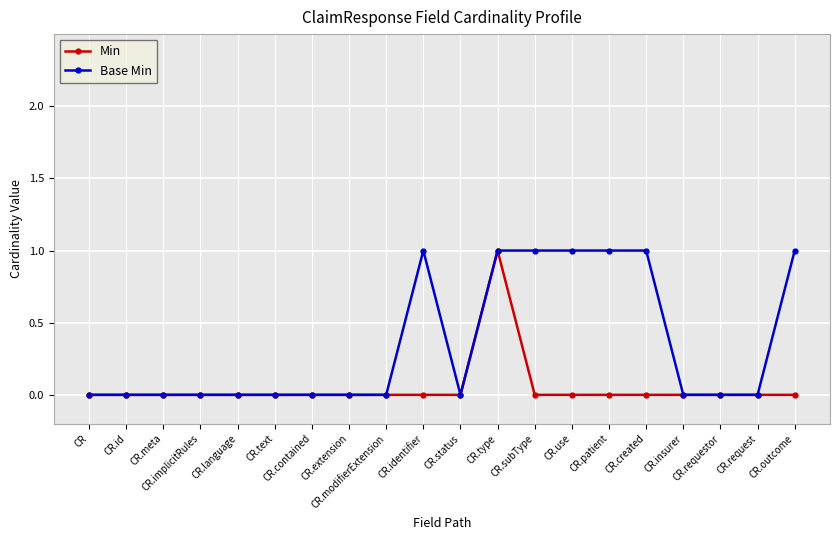

How many Min values are between 0 and 1?

20